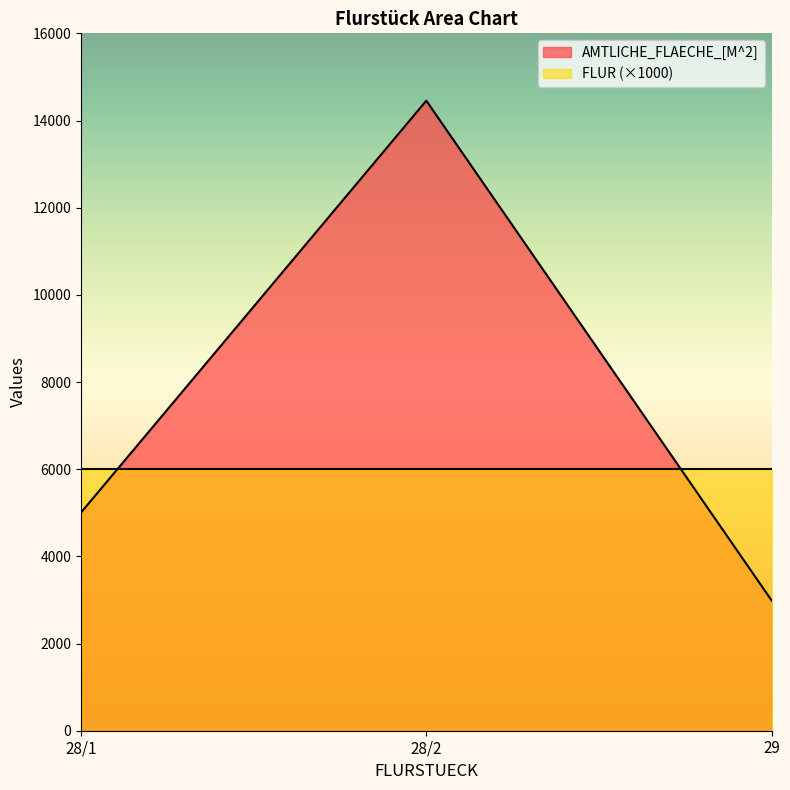

The chart shows a value of 3466 at 28/2. True or false?

False